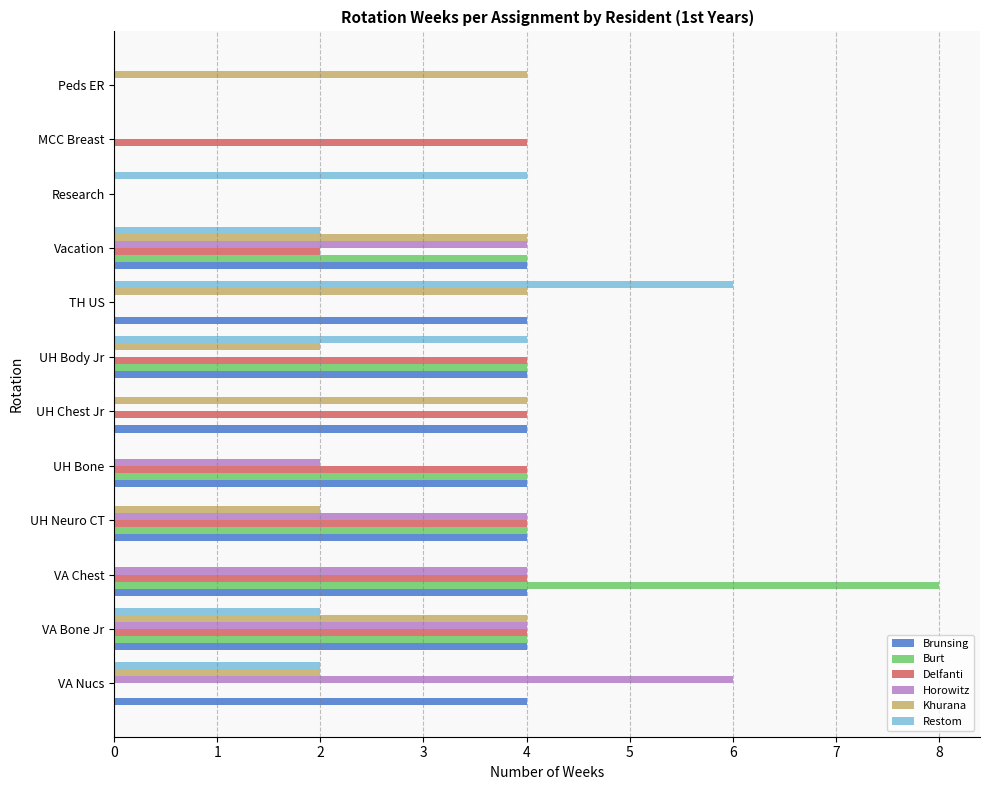

Which series has the largest total across all categories?

Brunsing